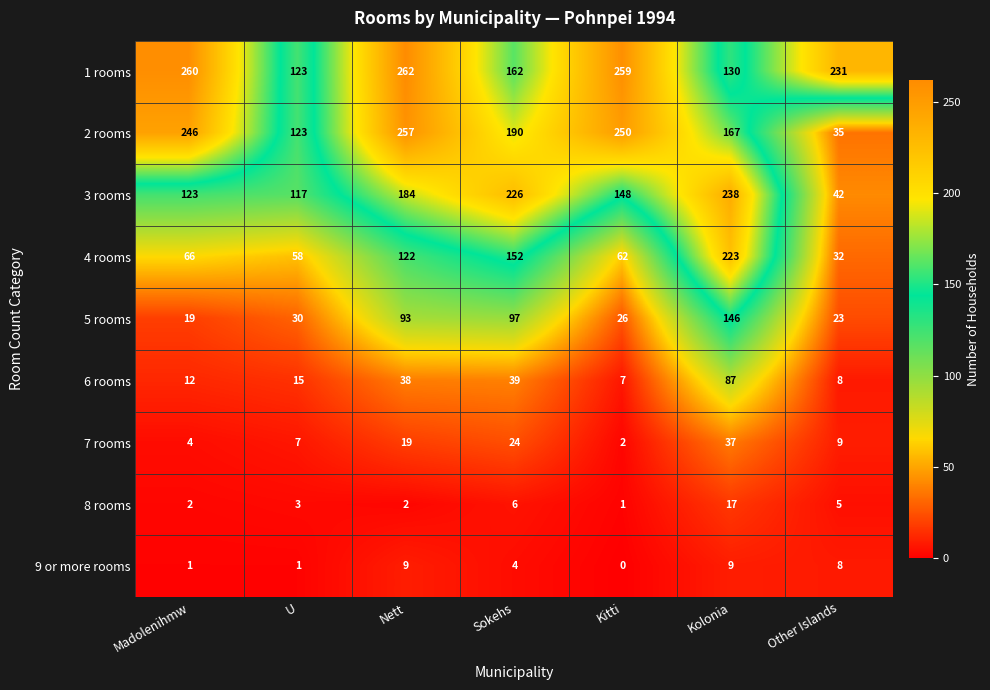

How many data points in 7 rooms are less than 9?

3